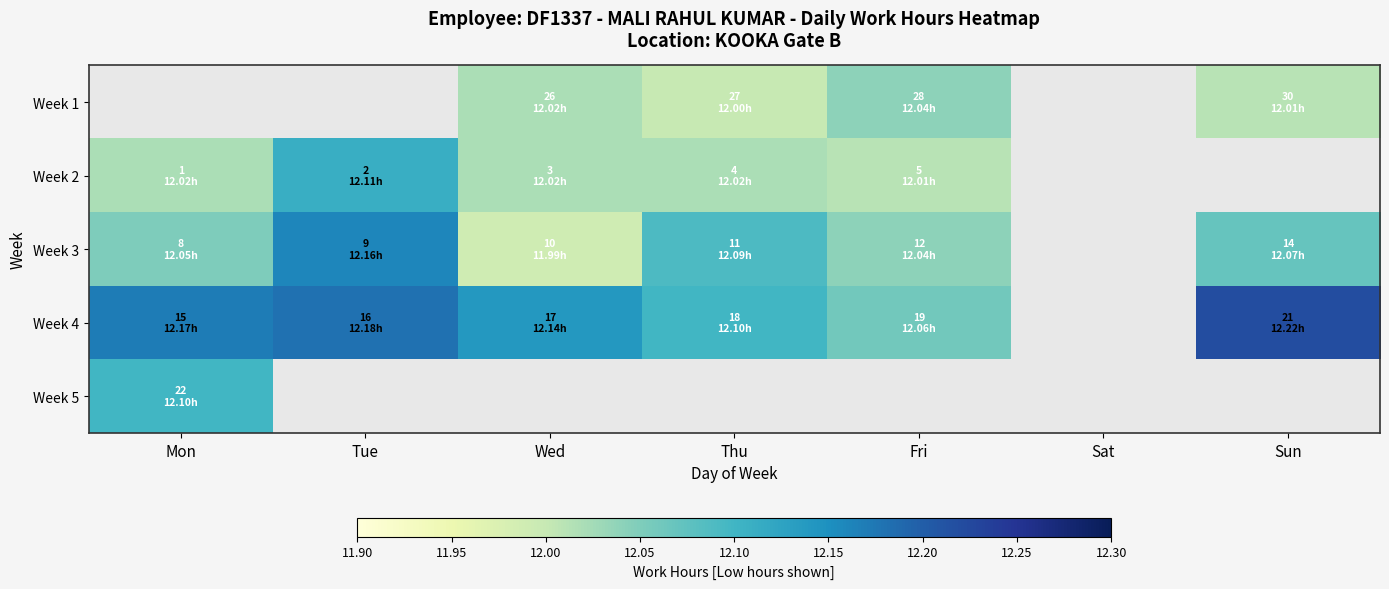

What is the greatest value displayed?

12.2